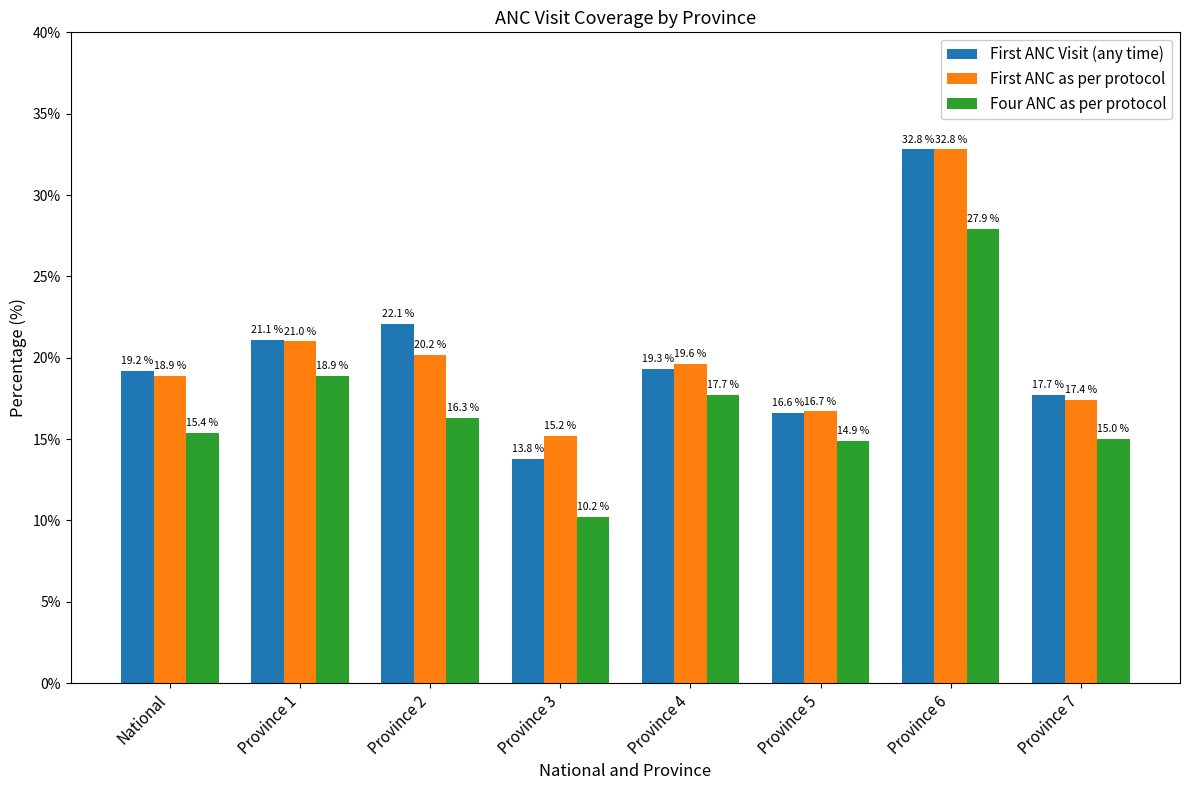

What is the difference between the second highest and second lowest values in the First ANC Visit (any time) series?

5.5